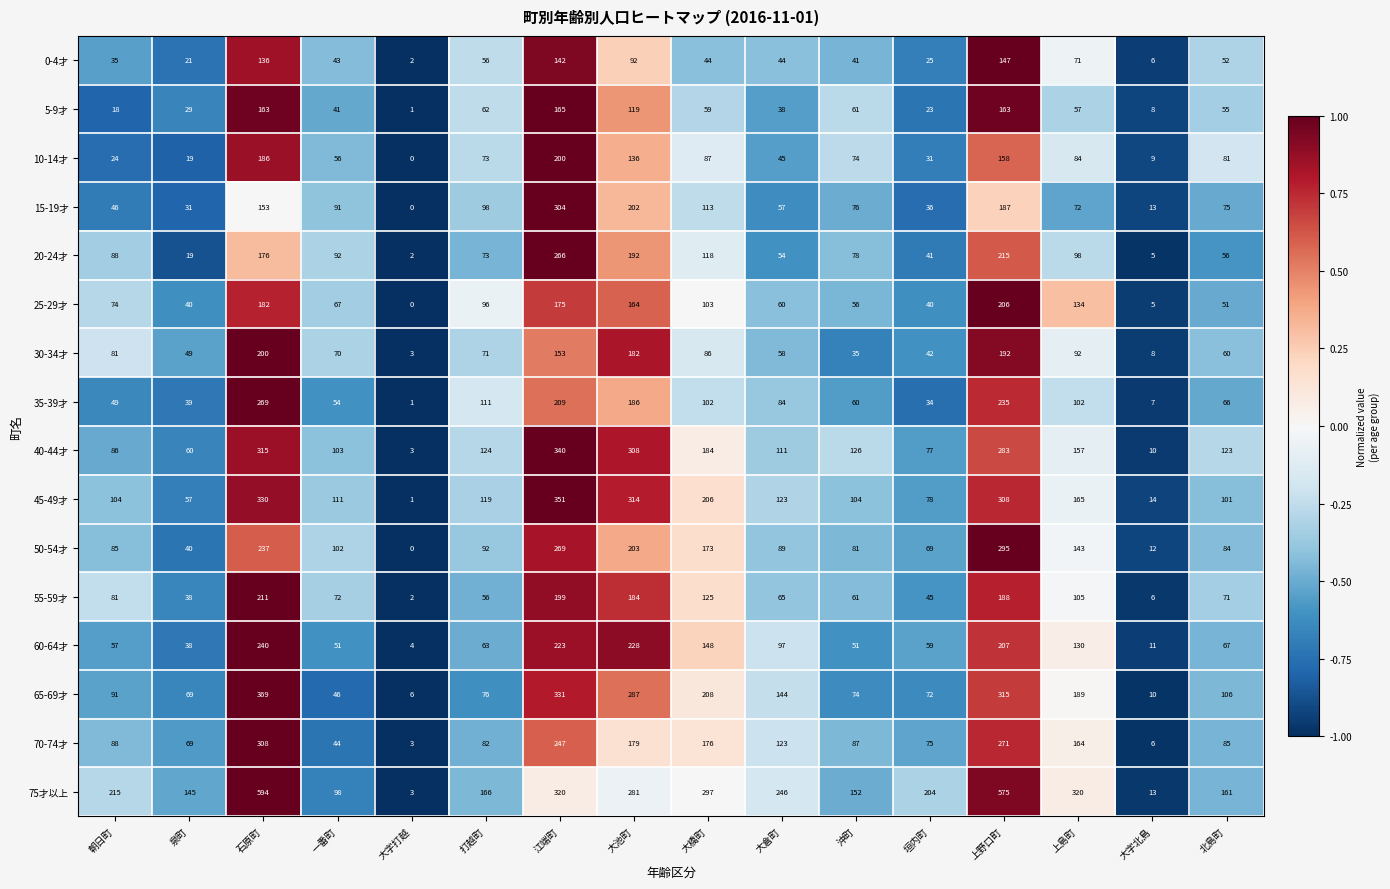

At how many categories does at least one series exceed 0?

16